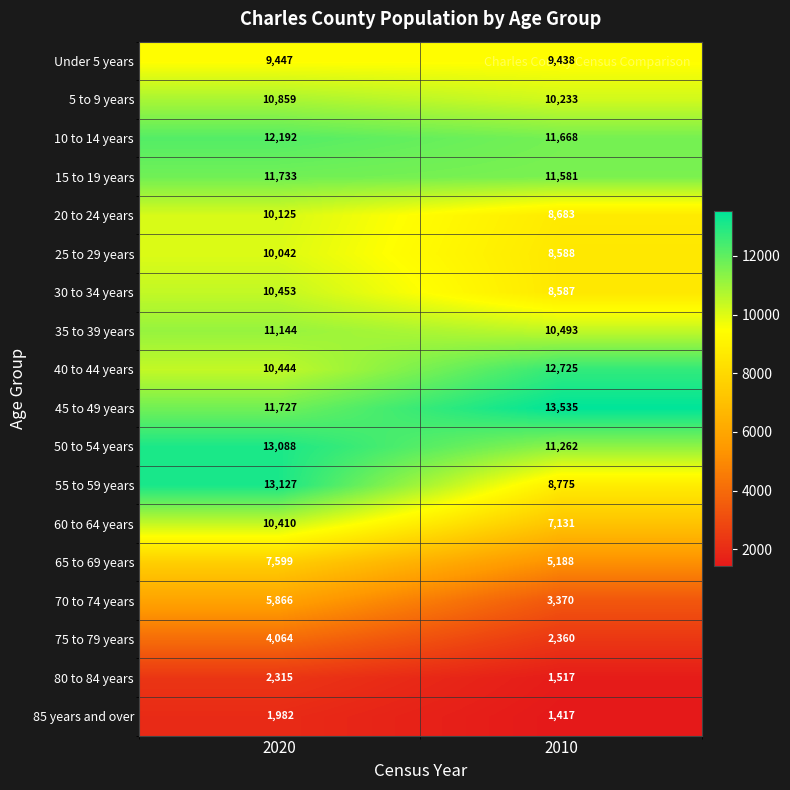

Which series has the largest range (max minus min)?

55 to 59 years